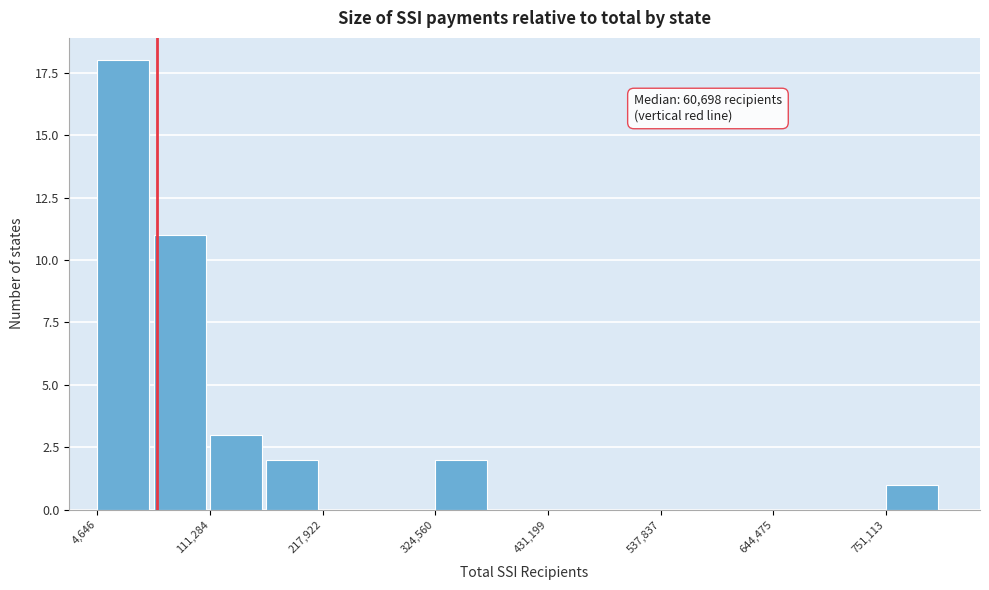

Read against the x-axis, roughly where is the centre of the tallest bar?

20000